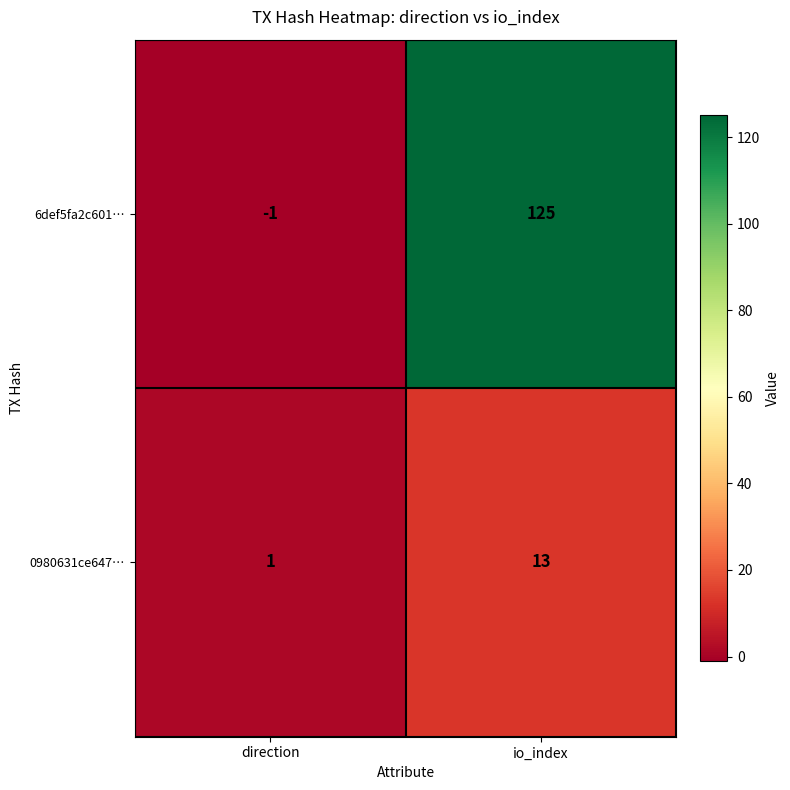

At which category is the sum across all series the highest?

io_index